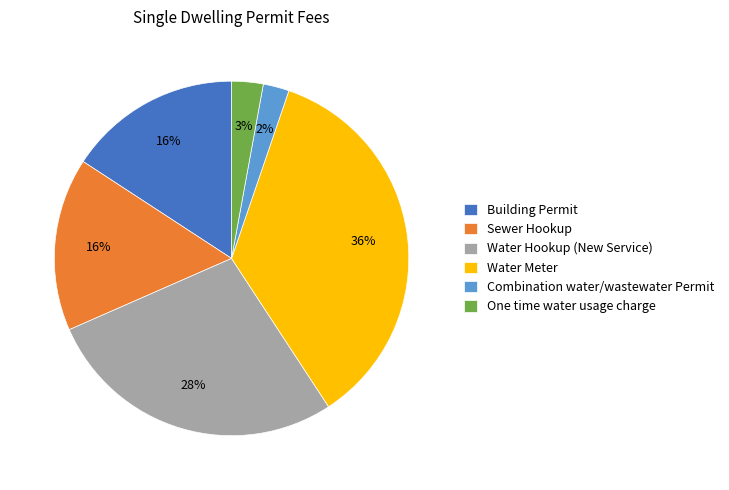

Is the sum of Building Permit and Water Meter greater than half?

Yes